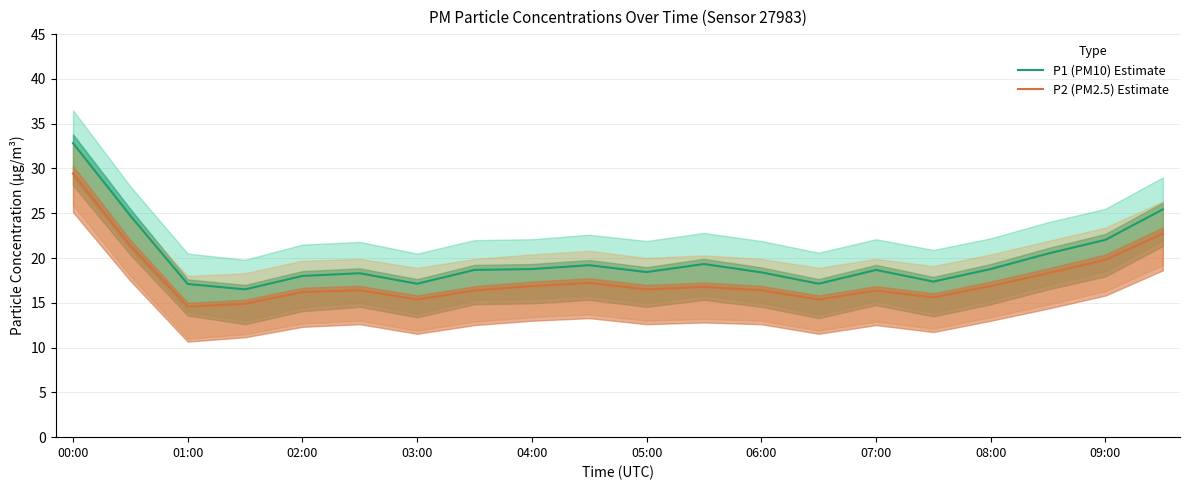

True or false: P2 (PM2.5) Estimate and P1 (PM10) Estimate intersect in this chart.

False